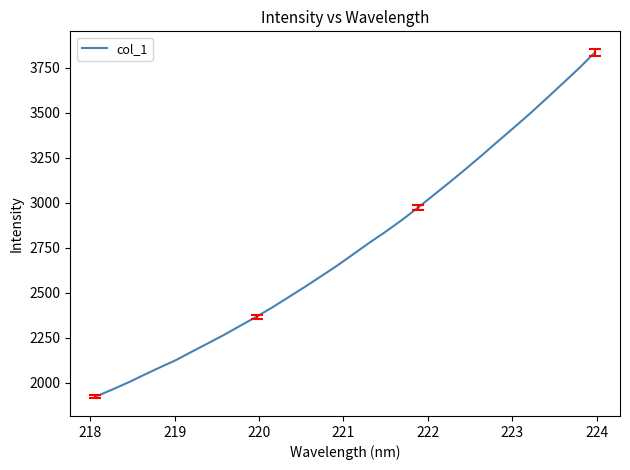

What is the difference between the maximum and minimum values?

1912.7